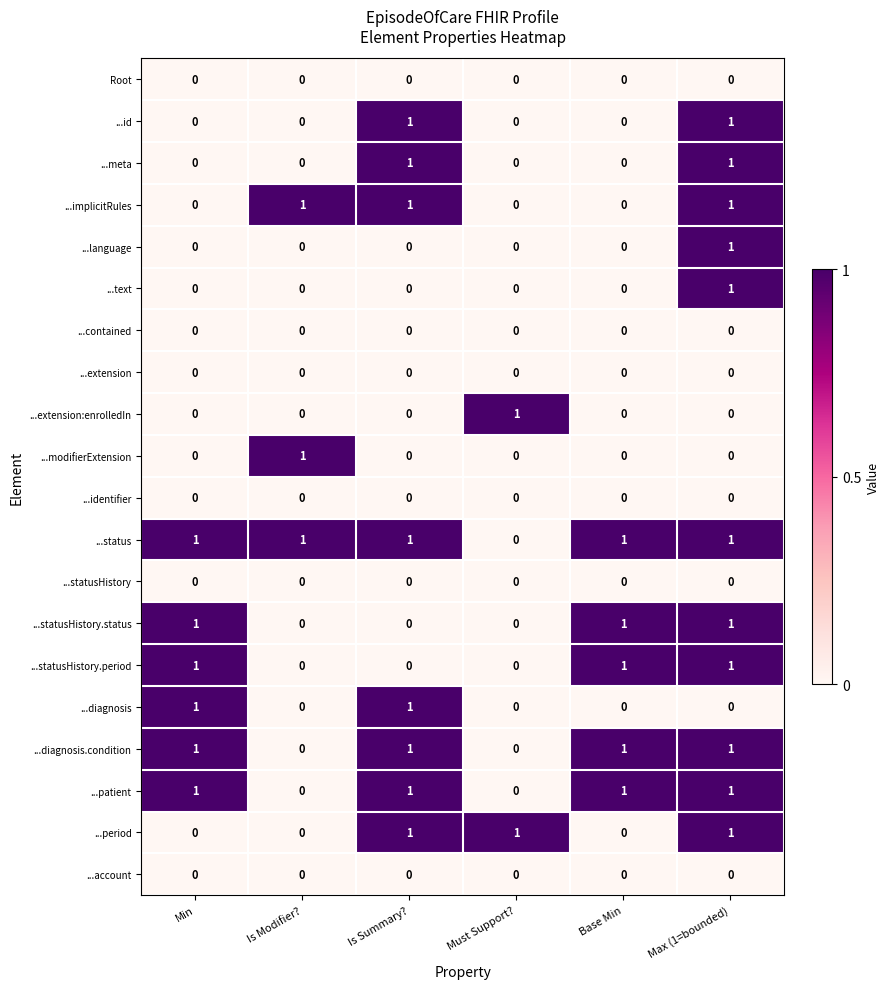

Which series has the largest total across all categories?

...status